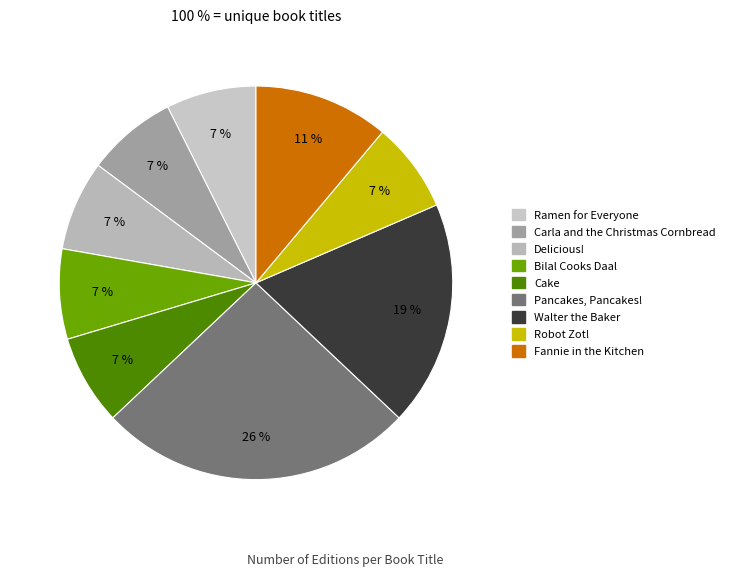

How many slices are in this pie chart?

9